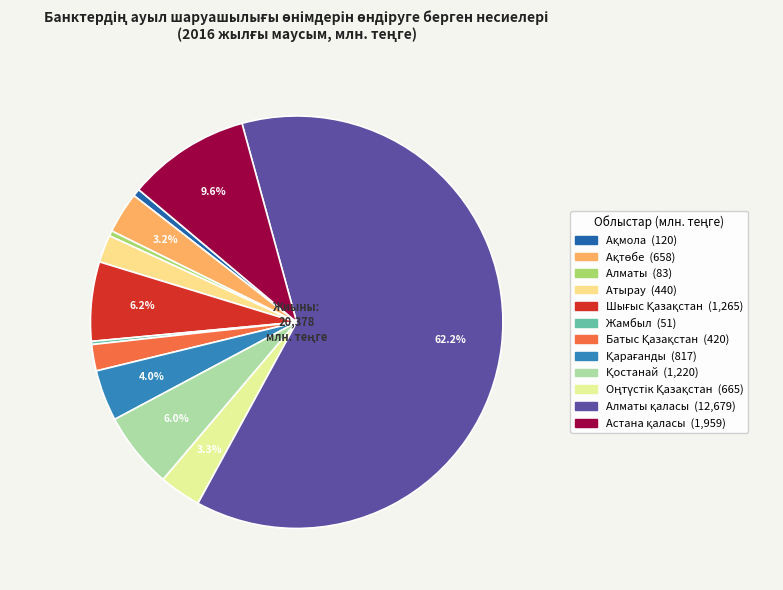

Which category has the biggest portion of the pie?

Алматы қаласы